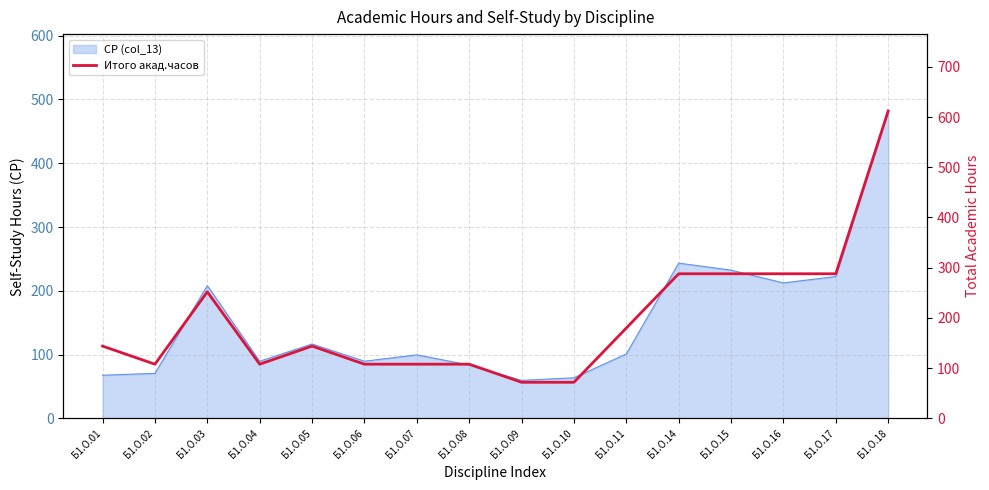

What is the difference between the maximum and minimum values?

540